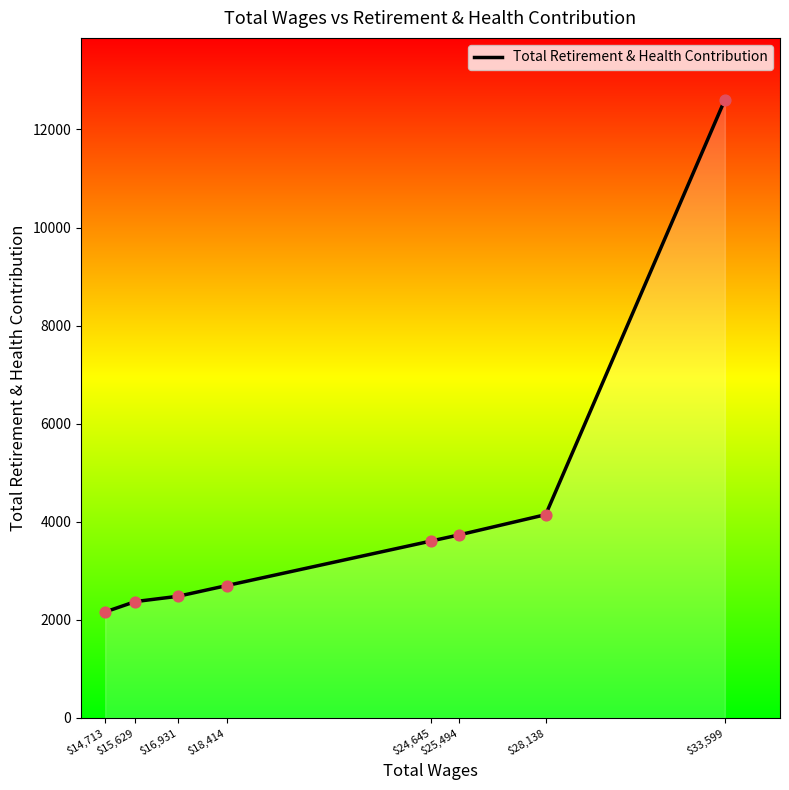

Approximately how many times larger is the value at $14,713 compared to $28,138?

0.5